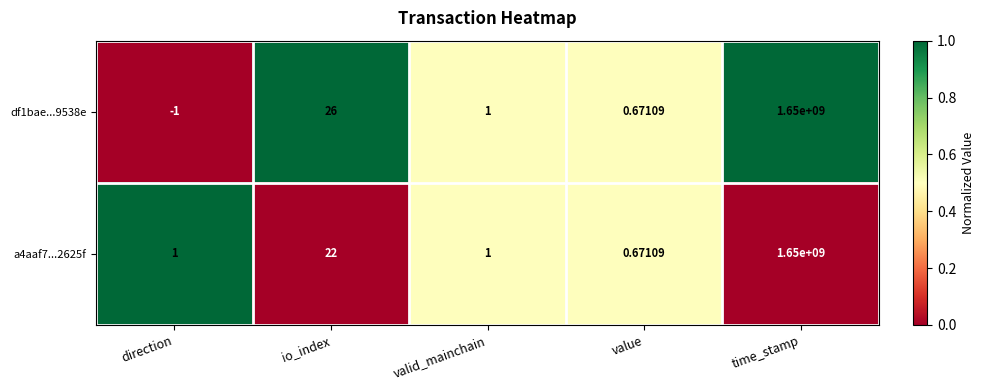

How many categories are shown in the chart?

5